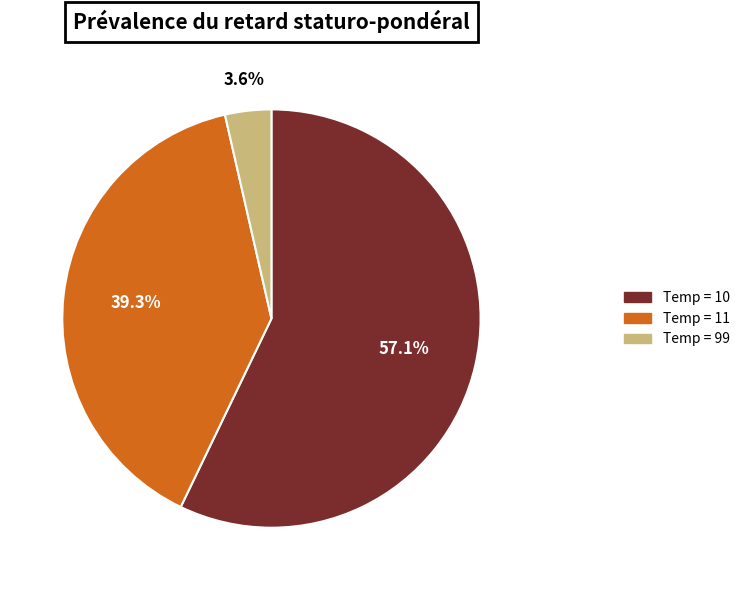

Is there any slice that represents more than half of the pie?

Yes